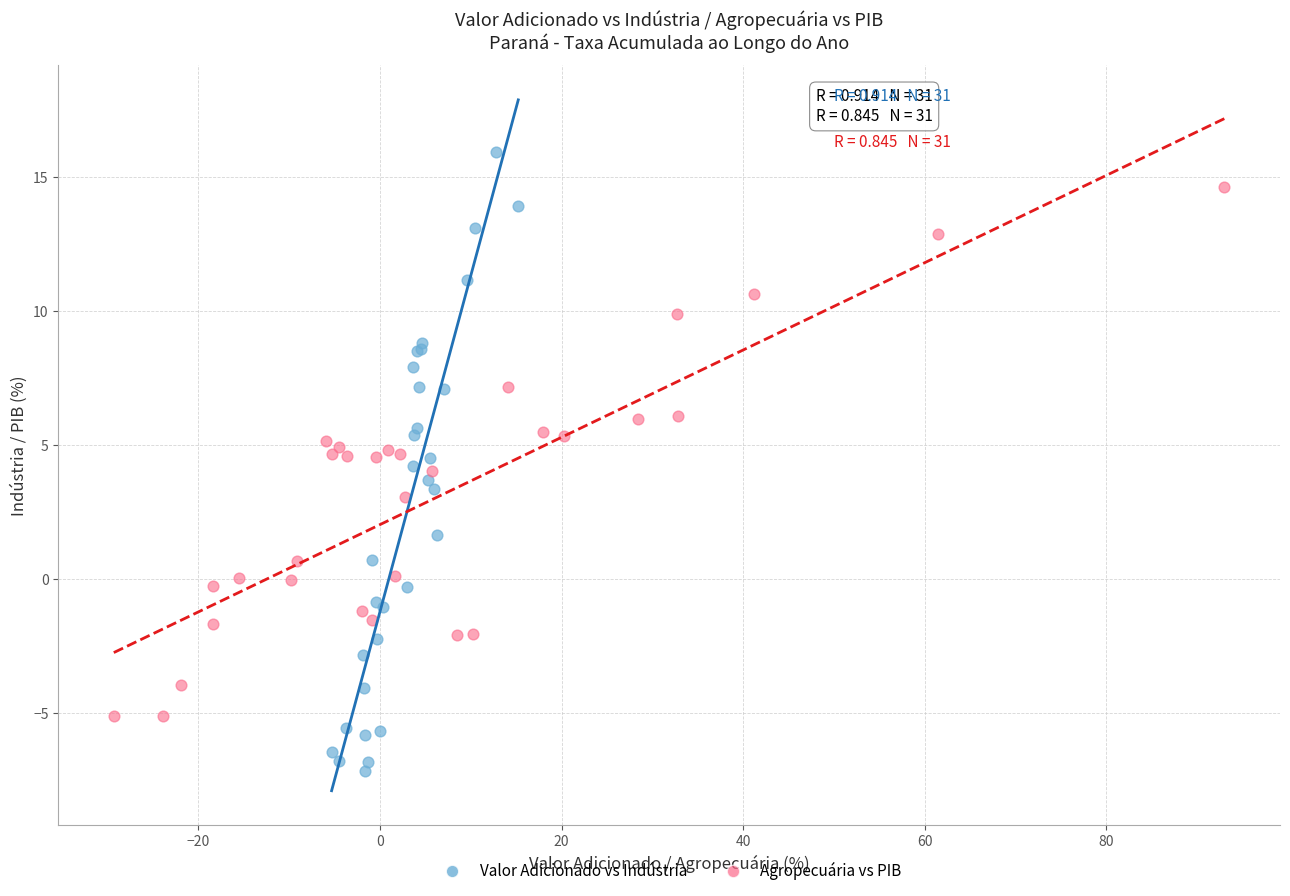

Which series contains the lowest Y value?

Valor Adicionado vs Indústria